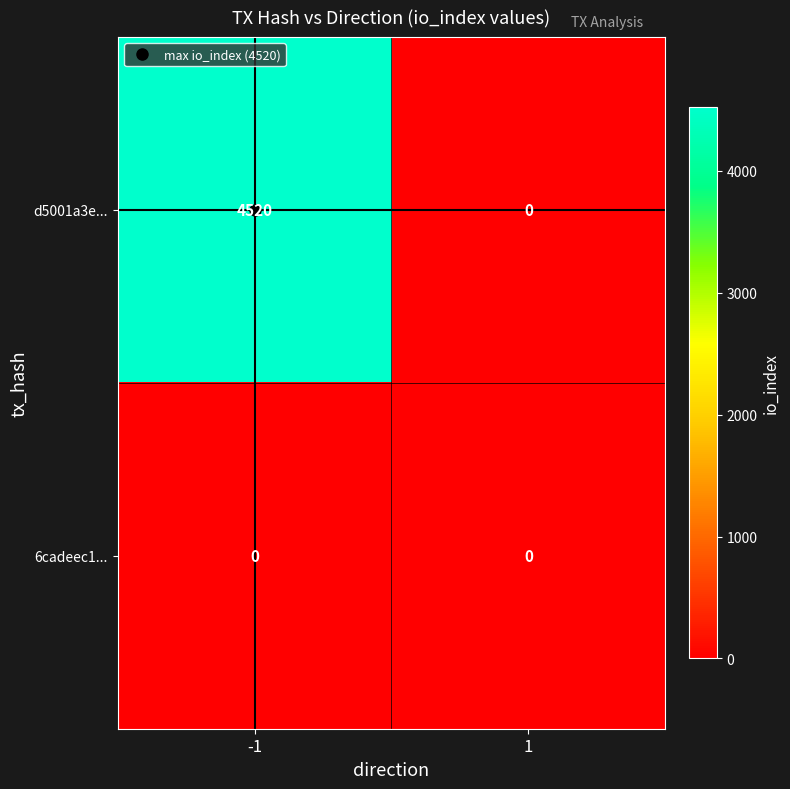

The value of 6cadeec1... at 1 is 0. True or false?

True